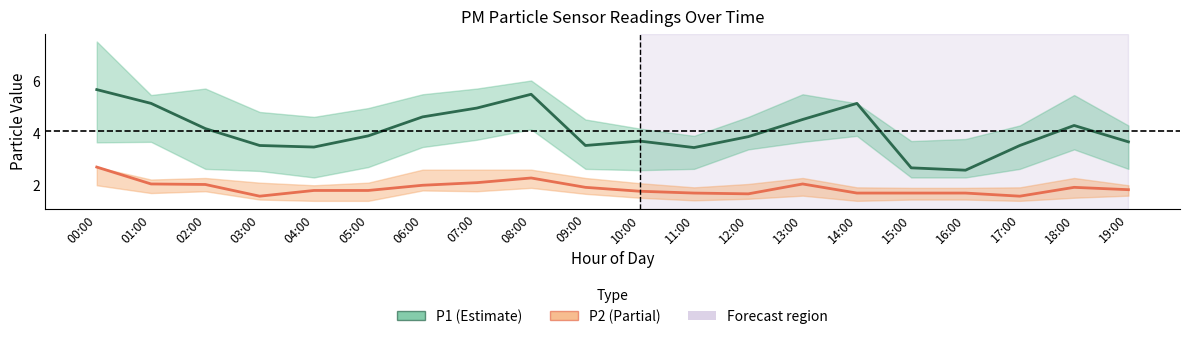

How many values in the P1 series are below 3?

2